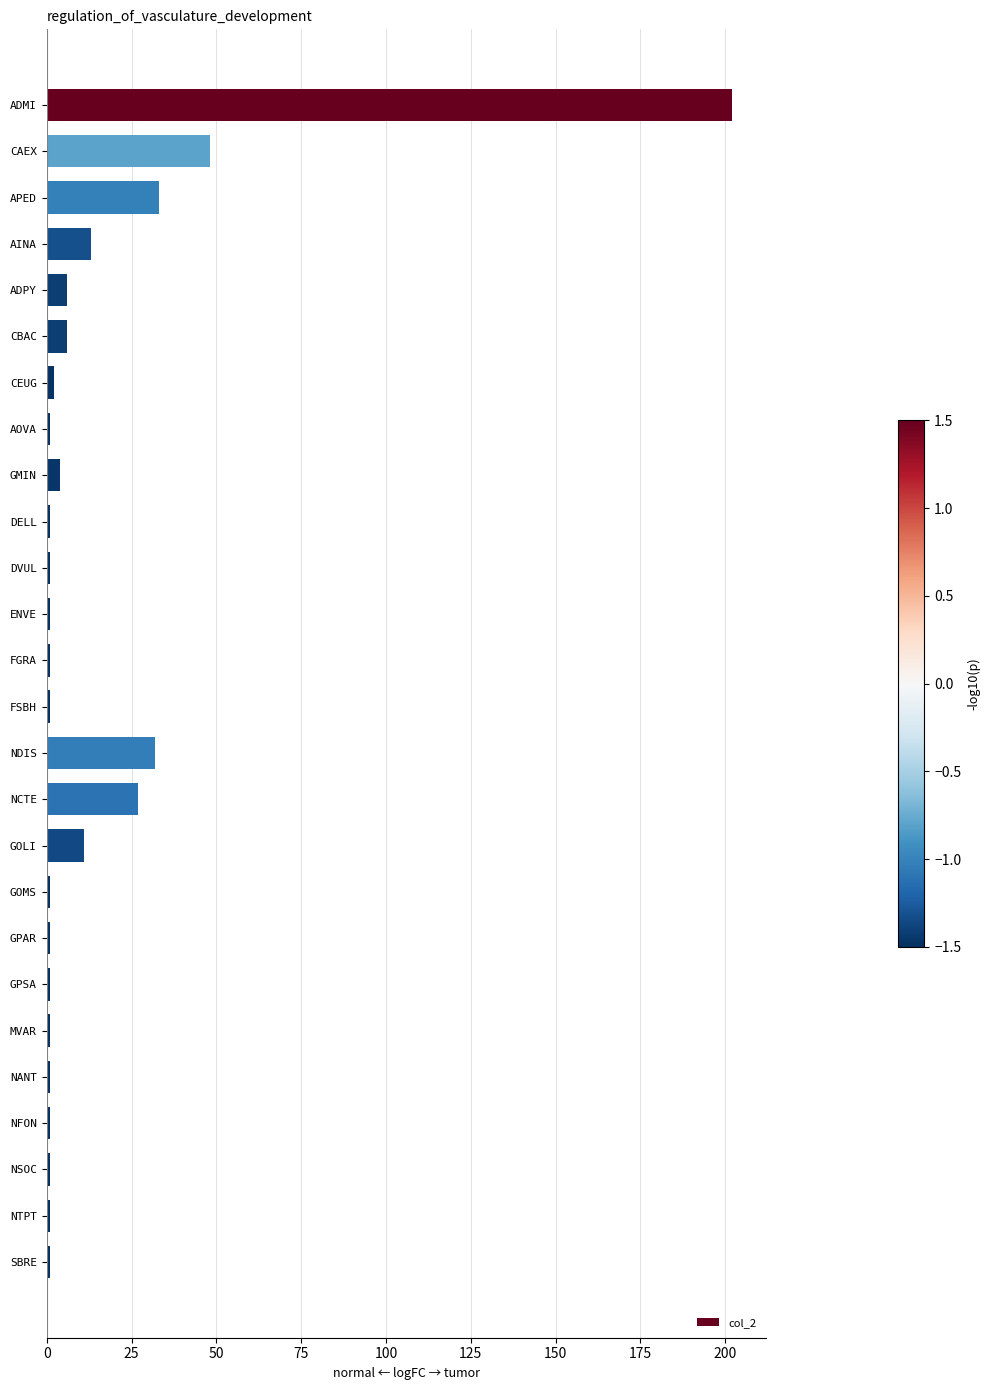

True or false: the data shows 20 at CAEX.

False